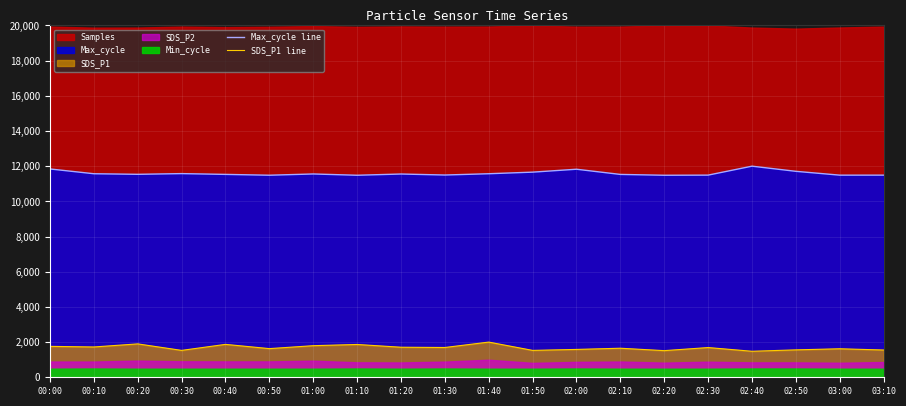

The Max_cycle line series shows 6996.9 at 00:50. True or false?

False